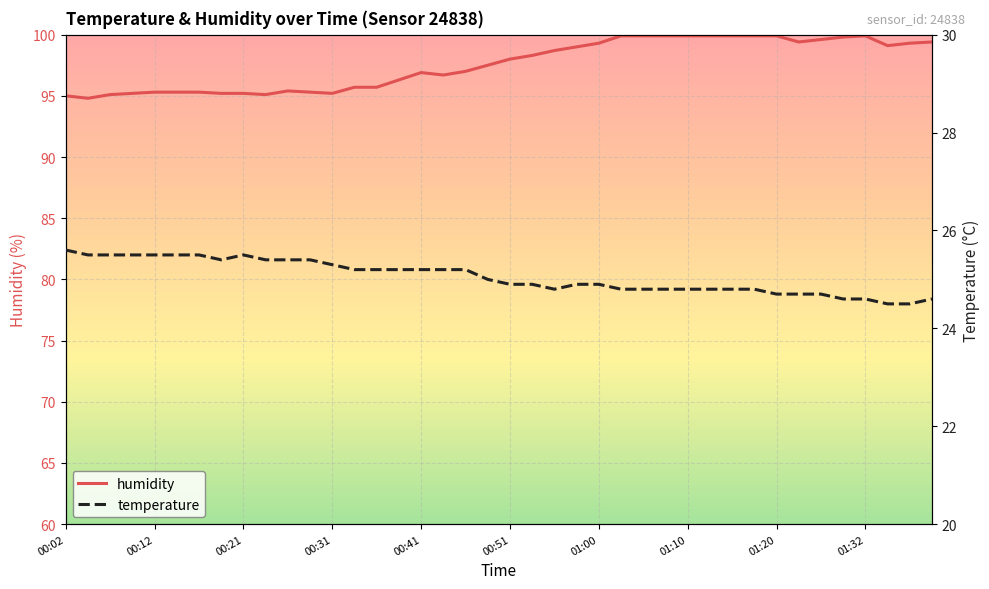

What is the value of the humidity point at the 9th from the left?

95.2